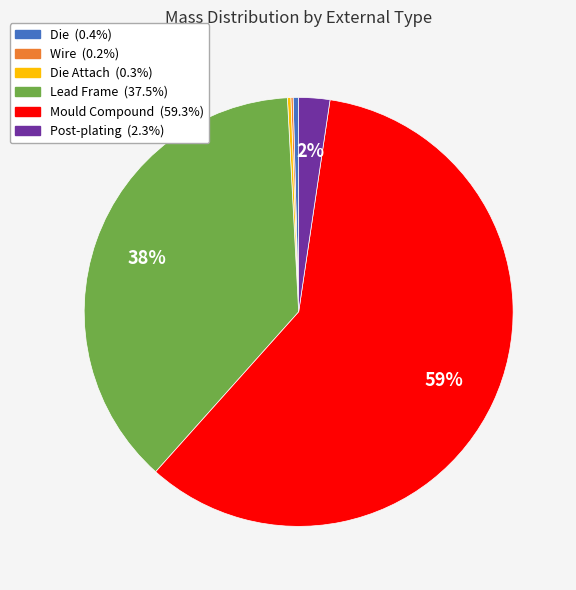

Is there any slice that represents more than half of the pie?

Yes